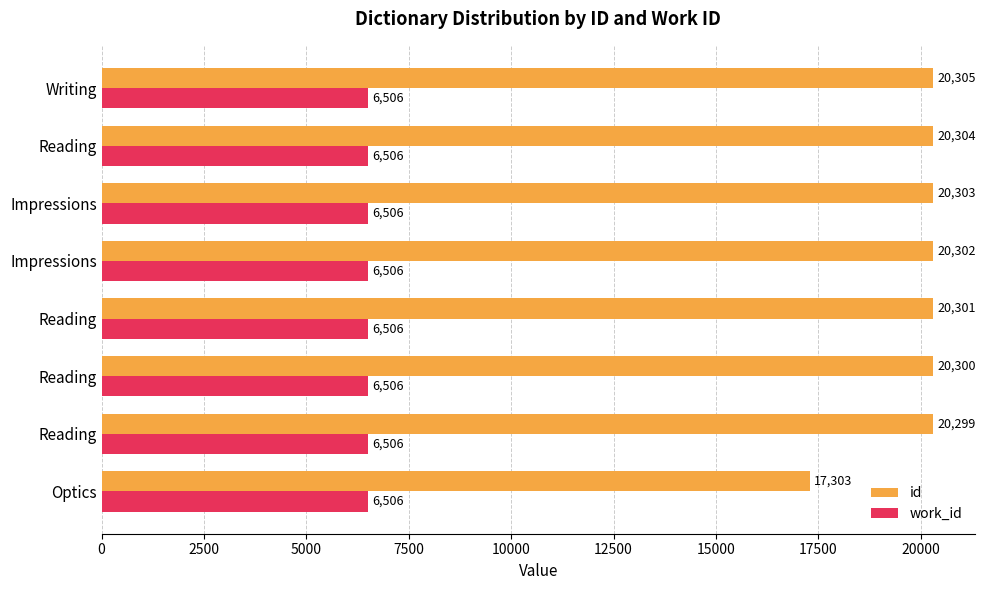

At which category is the sum across all series the highest?

Writing